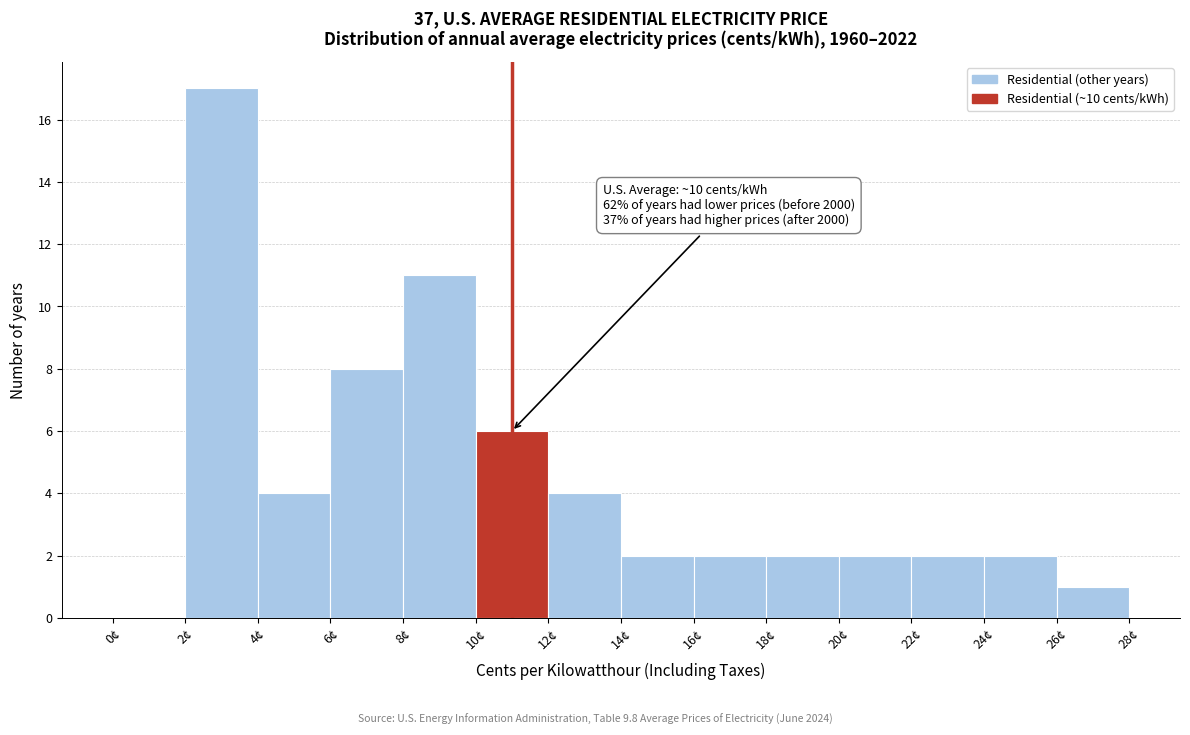

Over which range of the x-axis is the bar tallest?

2 to 4